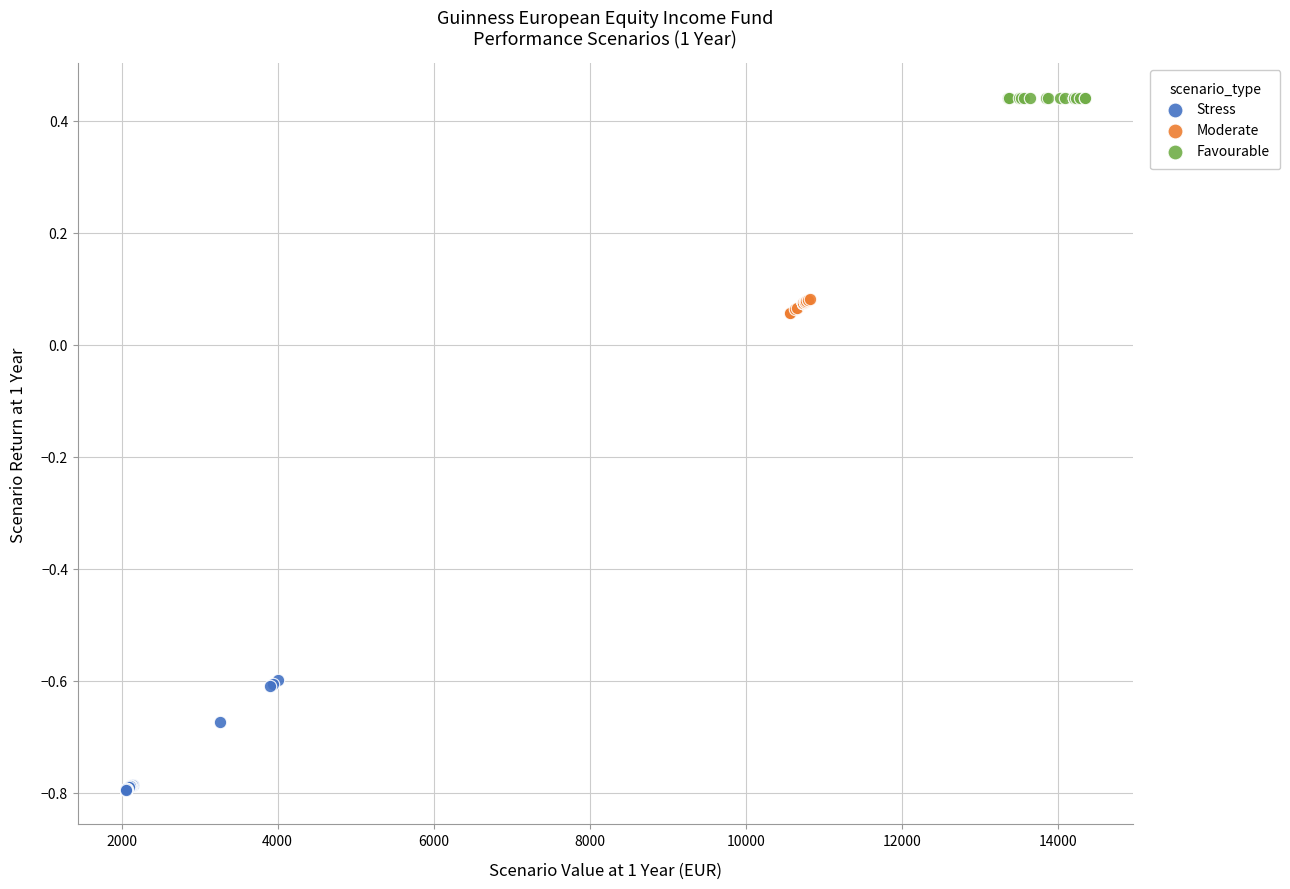

Which series contains the highest Y value?

Favourable